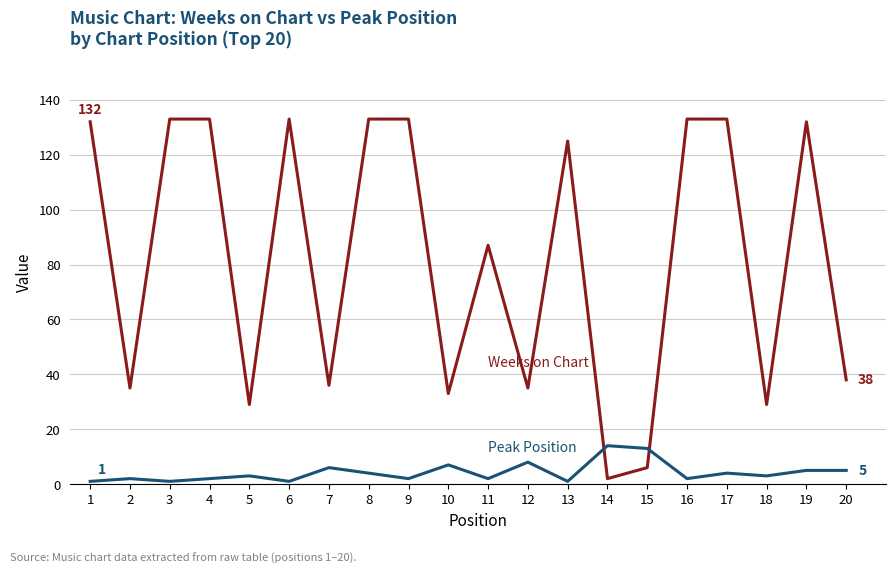

What is the maximum value shown in the chart?

133